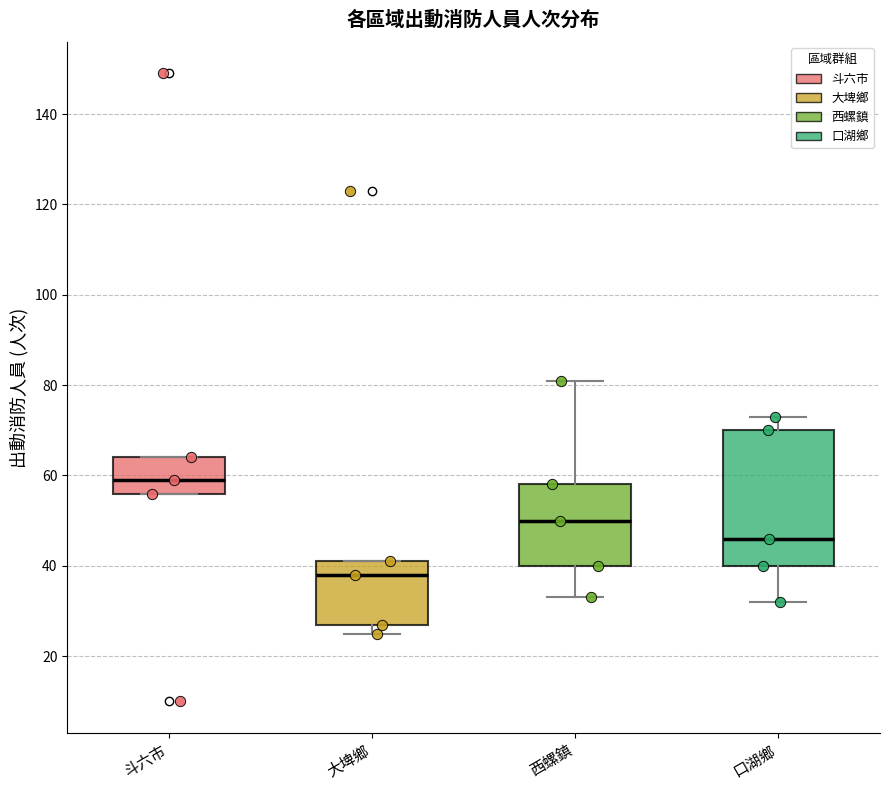

Reading left to right, read every box against the y-axis: the position of its median line, the range the box covers, and the ends of its whiskers. The values are not printed on the chart, so give them approximately, as read against the axis.

斗六市: median 60, box 56 to 64, whiskers 56 to 64
大埤鄉: median 38, box 28 to 42, whiskers 26 to 42
西螺鎮: median 50, box 40 to 58, whiskers 34 to 82
口湖鄉: median 46, box 40 to 70, whiskers 32 to 74